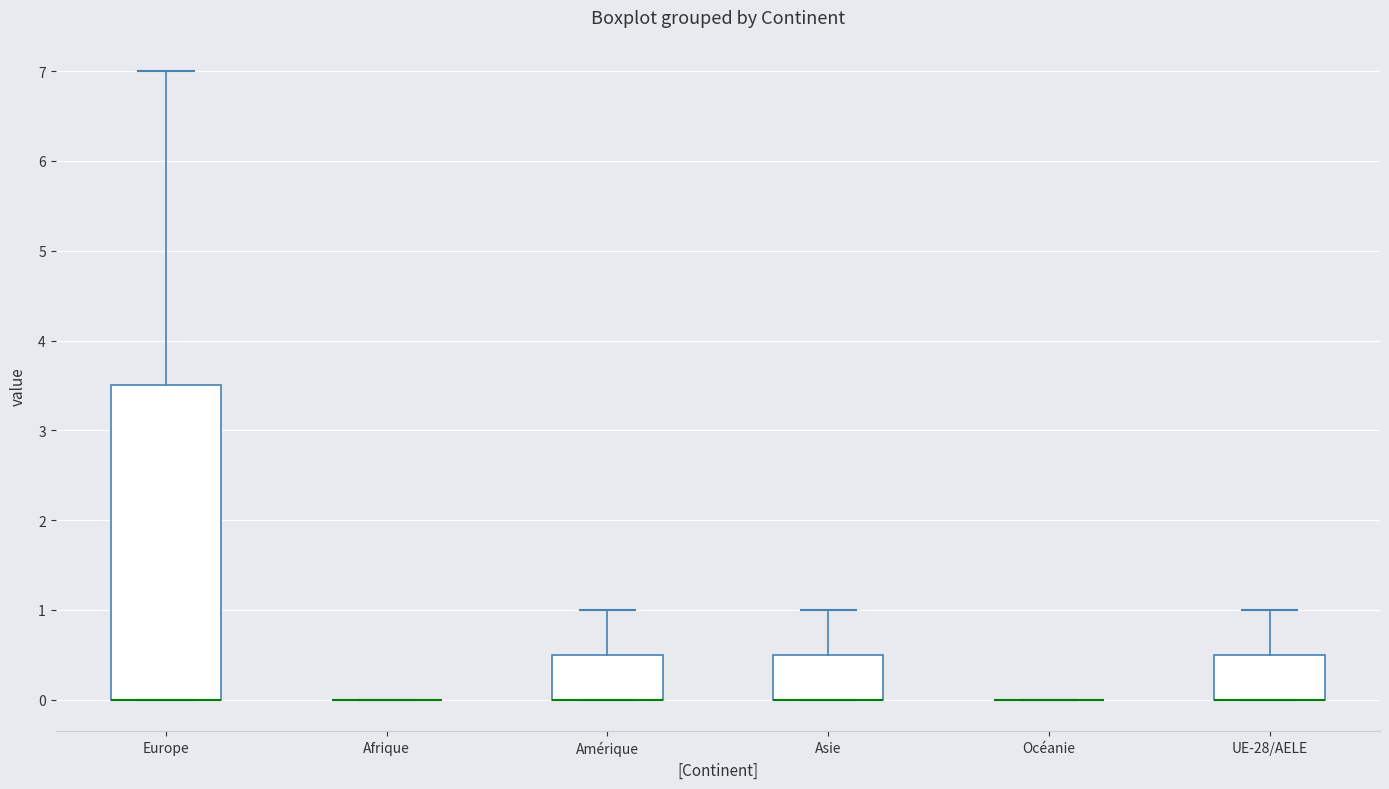

Reading left to right, read every box against the y-axis: the position of its median line, the range the box covers, and the ends of its whiskers. The values are not printed on the chart, so give them approximately, as read against the axis.

Europe: median 0.0 (drawn on the box's lower edge), box 0.0 to 3.5, whiskers 0.0 to 7.0
Afrique: box collapsed to a line at 0.0, whiskers 0.0 to 0.0
Amérique: median 0.0 (drawn on the box's lower edge), box 0.0 to 0.5, whiskers 0.0 to 1.0
Asie: median 0.0 (drawn on the box's lower edge), box 0.0 to 0.5, whiskers 0.0 to 1.0
Océanie: box collapsed to a line at 0.0, whiskers 0.0 to 0.0
UE-28/AELE: median 0.0 (drawn on the box's lower edge), box 0.0 to 0.5, whiskers 0.0 to 1.0